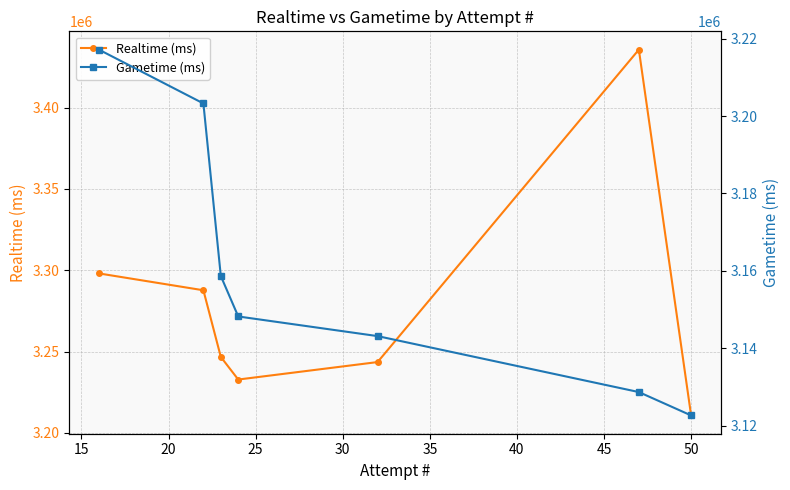

List the series in order of their peak value, highest first.

Realtime (ms), Gametime (ms)